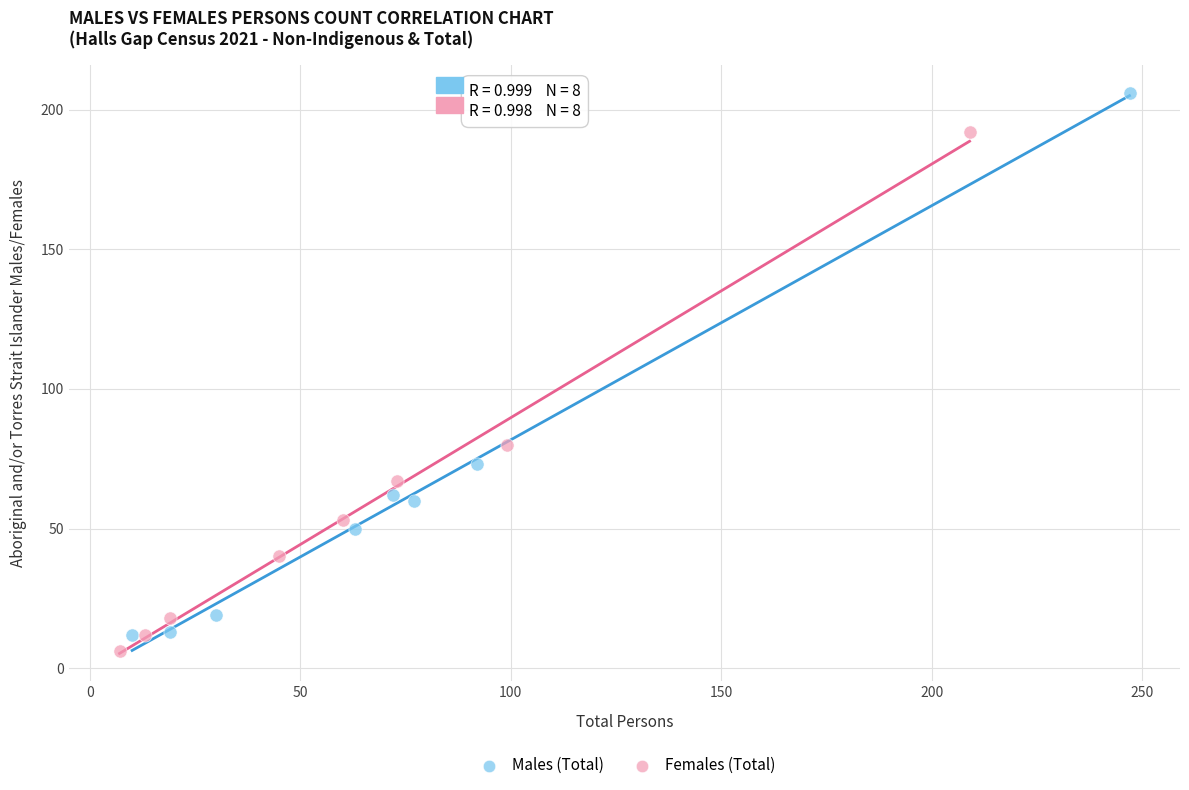

Which series reaches the maximum Y coordinate?

Males (Total)